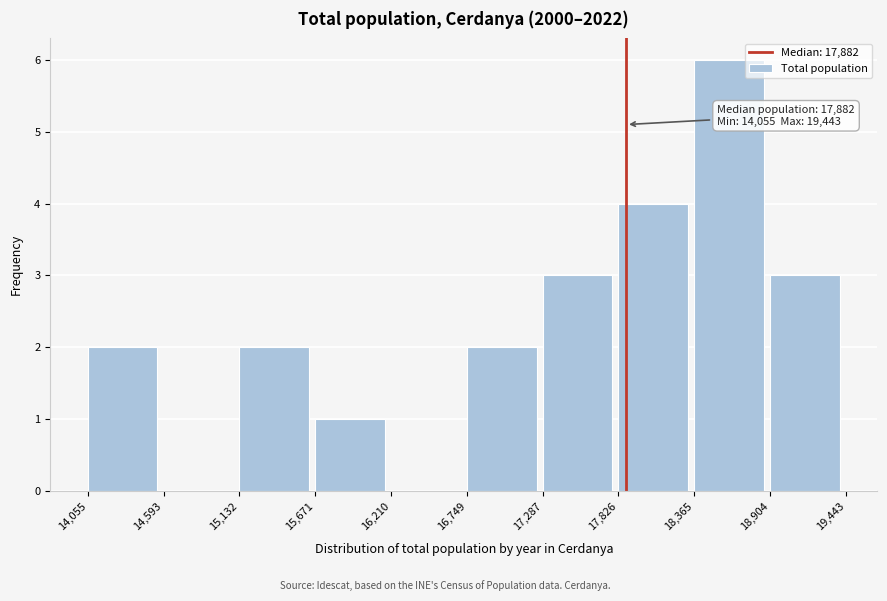

Over which range of the x-axis is the bar tallest?

18,365 to 18,904